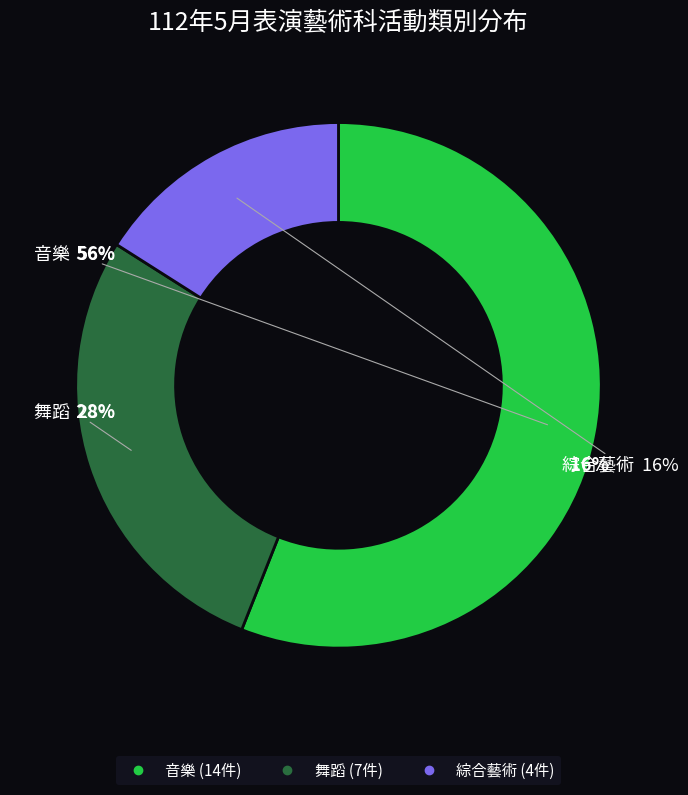

What percentage is the 音樂 slice, to the nearest percent?

56%